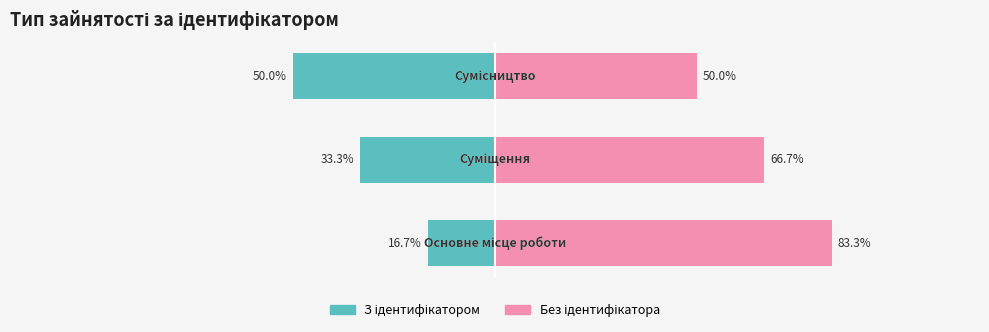

Reading left to right, extract all data points from this chart.

З ідентифікатором: -16.7	-33.3	-50.0
Без ідентифікатора: 83.3	66.7	50.0